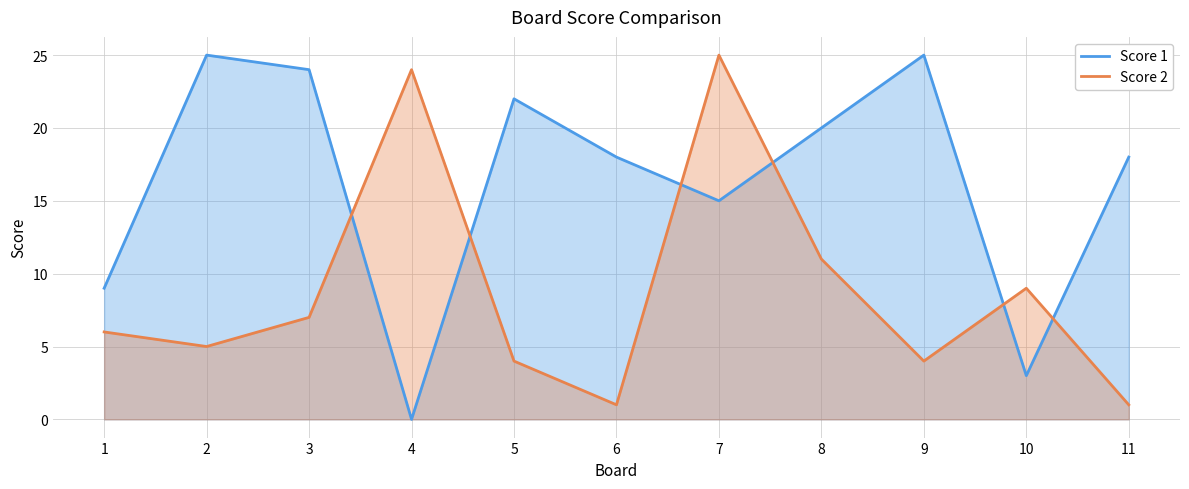

True or false: Score 2 has a value of 10 at 1.

False